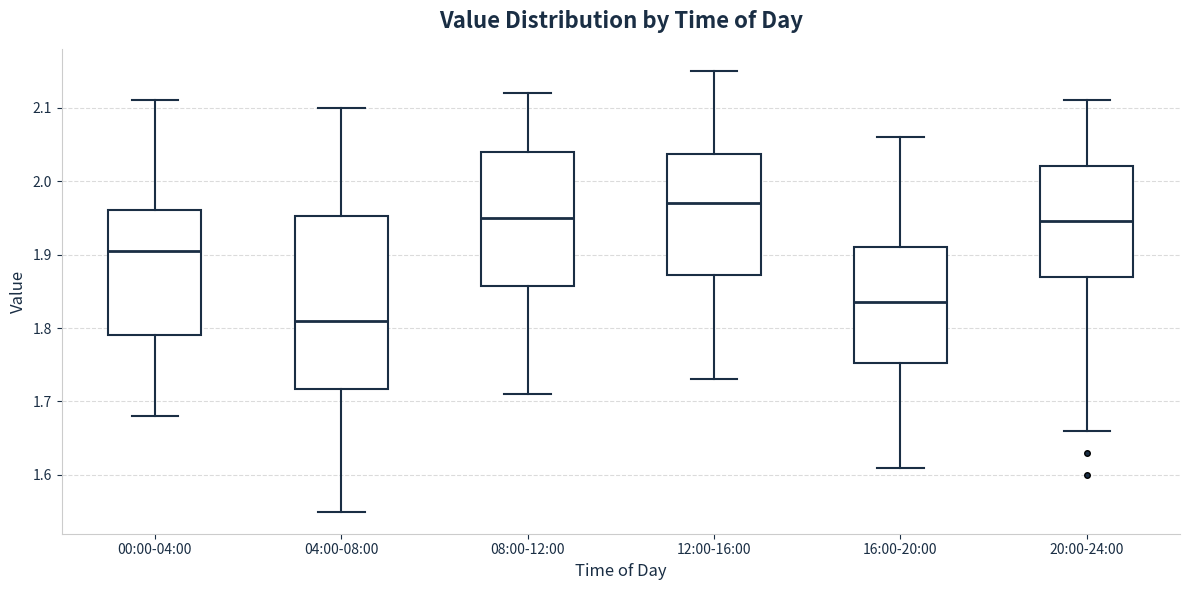

Comparing the boxes themselves (not the whiskers), which one is the tallest?

04:00-08:00